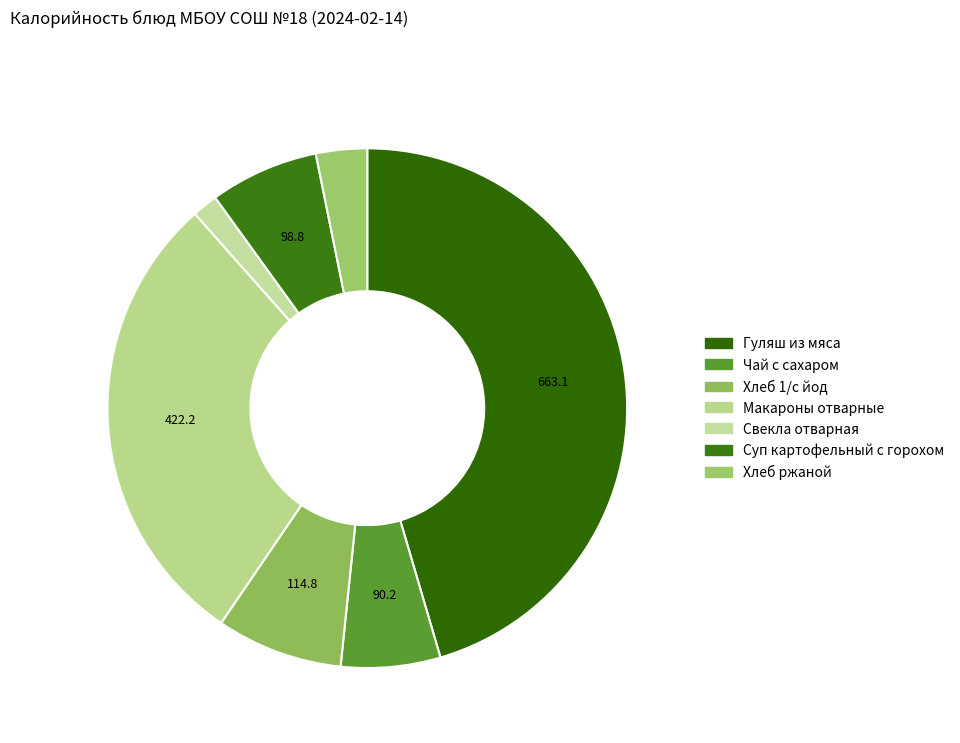

Is there any slice that represents more than half of the pie?

No